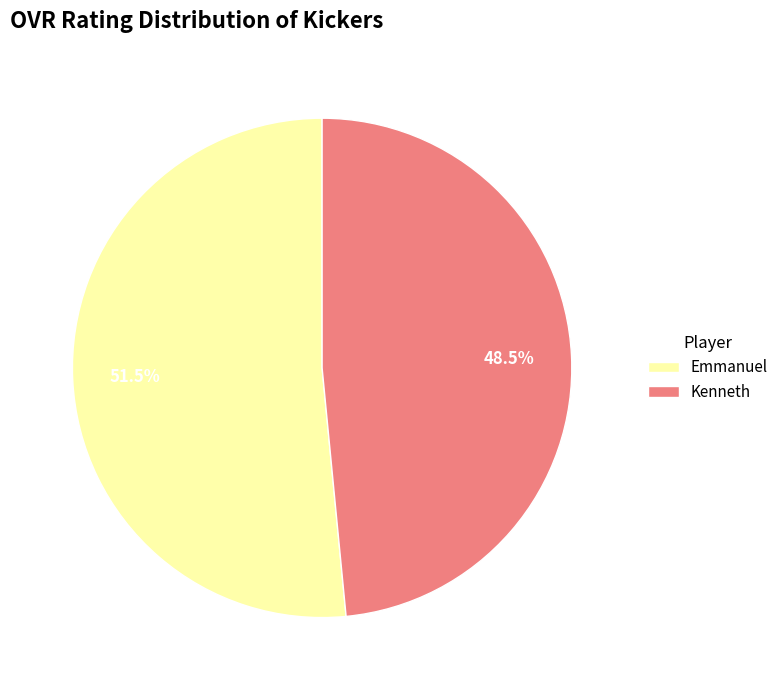

What percentage is NOT represented by Kenneth?

51.5%